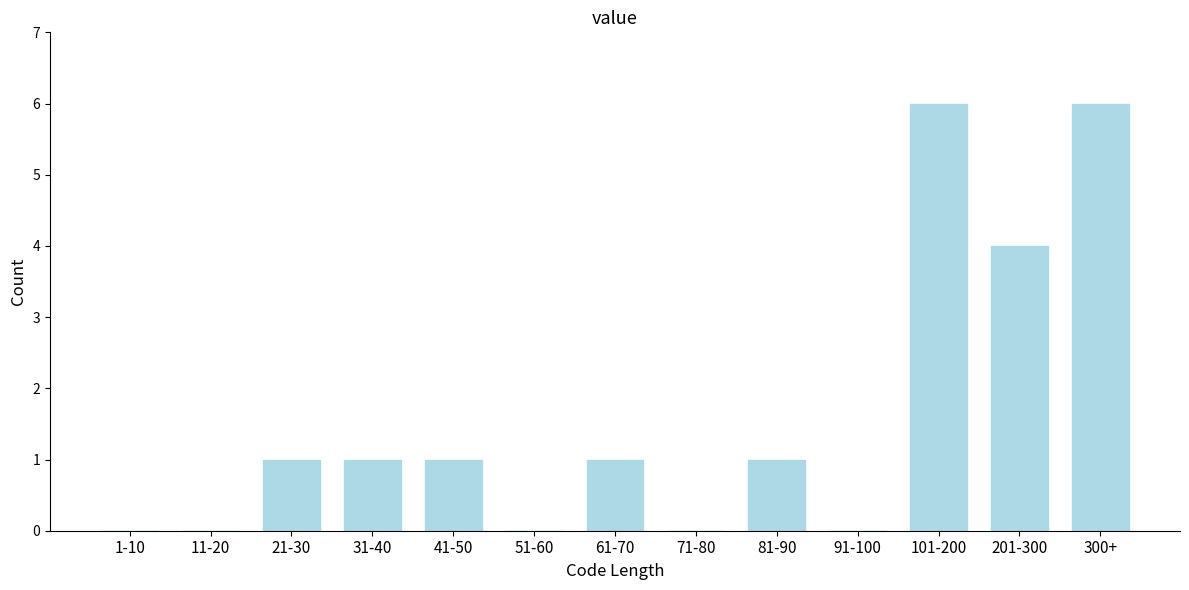

Reading left to right, list all the values displayed in this chart.

1-10=0	11-20=0	21-30=1	31-40=1	41-50=1	51-60=0	61-70=1	71-80=0	81-90=1	91-100=0	101-200=6	201-300=4	300+=6